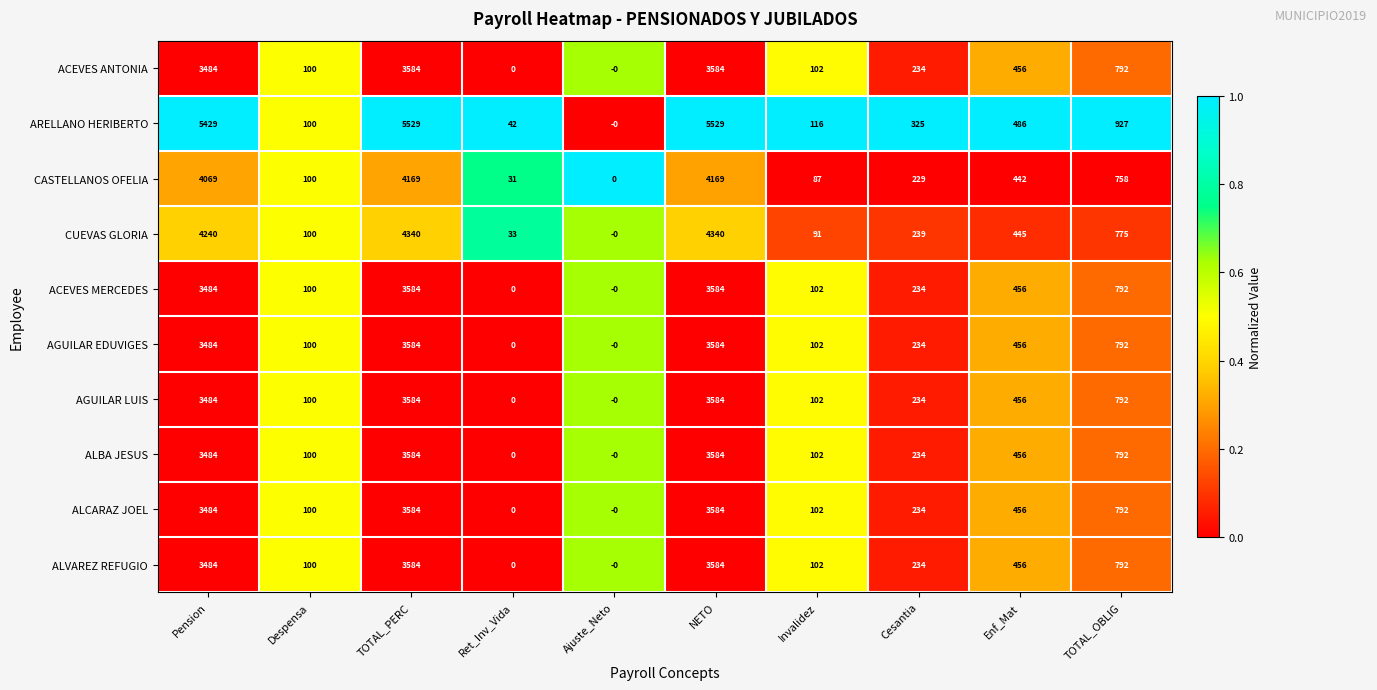

The value of ACEVES MERCEDES at TOTAL_PERC is 3584. True or false?

True